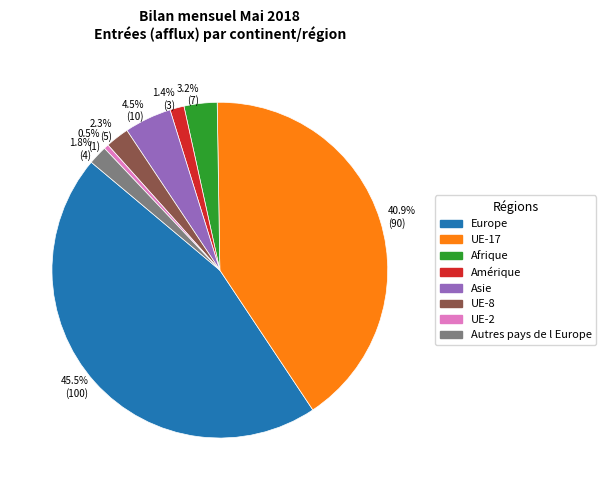

Is Asie the majority of the pie?

No